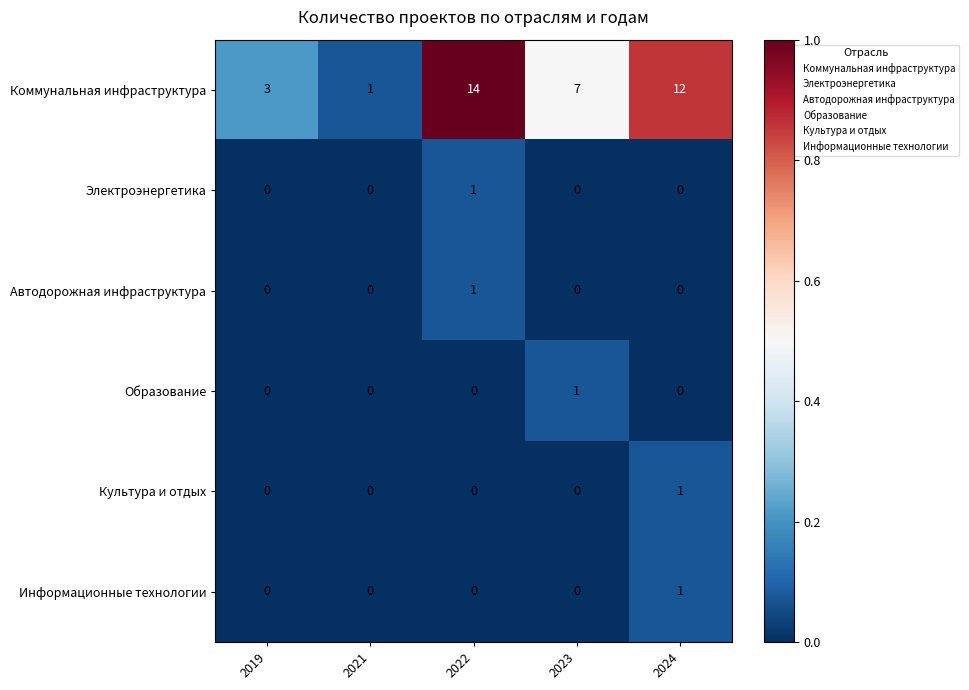

At which category does the chart reach its peak across all series?

2022